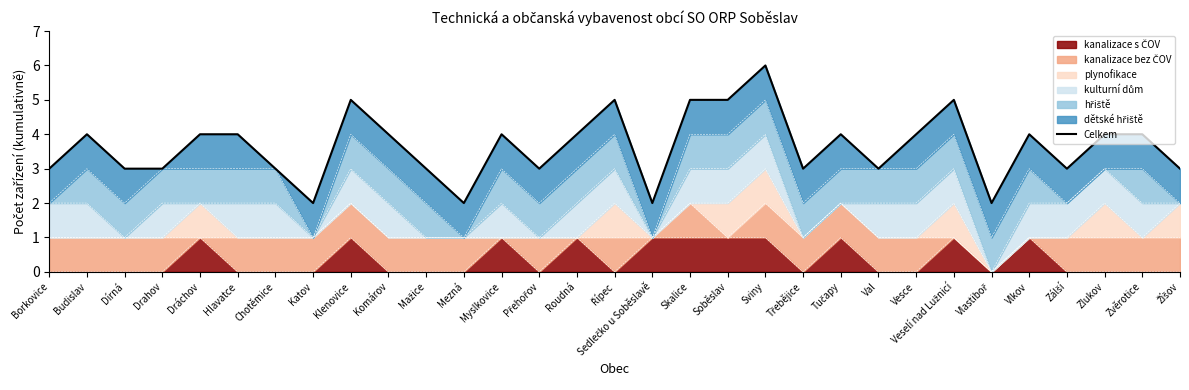

How many points are higher than both their immediate neighbors (excluding endpoints)?

8